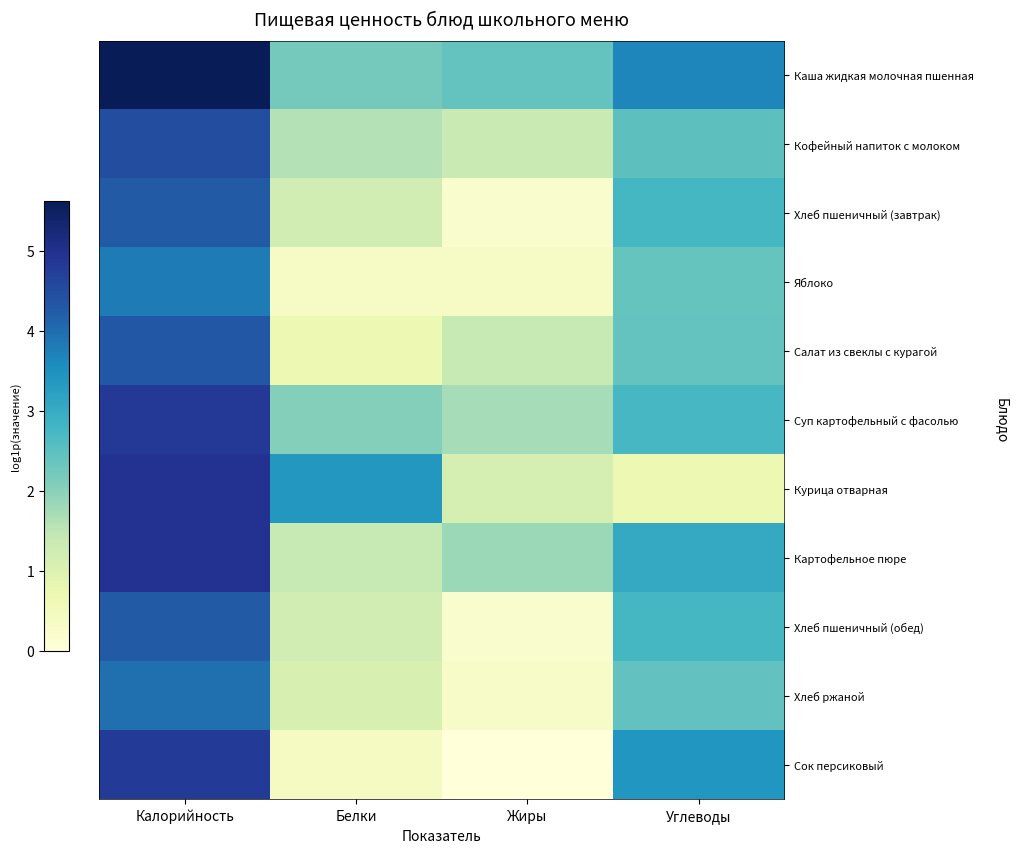

Reading left to right, extract all data points from this chart.

Каша жидкая молочная пшенная: Калорийность=5.6	Белки=2.2	Жиры=2.4	Углеводы=3.7
Кофейный напиток с молоком: Калорийность=4.5	Белки=1.6	Жиры=1.4	Углеводы=2.5
Хлеб пшеничный (завтрак): Калорийность=4.3	Белки=1.2	Жиры=0.2	Углеводы=2.8
Яблоко: Калорийность=3.8	Белки=0.3	Жиры=0.3	Углеводы=2.4
Салат из свеклы с курагой: Калорийность=4.3	Белки=0.7	Жиры=1.4	Углеводы=2.4
Суп картофельный с фасолью: Калорийность=4.8	Белки=2.1	Жиры=1.7	Углеводы=2.7
Курица отварная: Калорийность=4.9	Белки=3.4	Жиры=1.2	Углеводы=0.7
Картофельное пюре: Калорийность=4.9	Белки=1.4	Жиры=1.8	Углеводы=3.0
Хлеб пшеничный (обед): Калорийность=4.3	Белки=1.2	Жиры=0.2	Углеводы=2.8
Хлеб ржаной: Калорийность=4.0	Белки=1.1	Жиры=0.3	Углеводы=2.4
Сок персиковый: Калорийность=4.8	Белки=0.4	Жиры=0.0	Углеводы=3.4